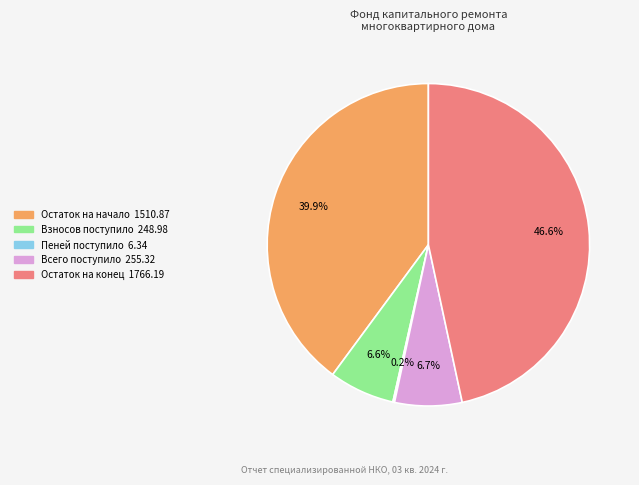

Is there a majority slice in this chart?

No